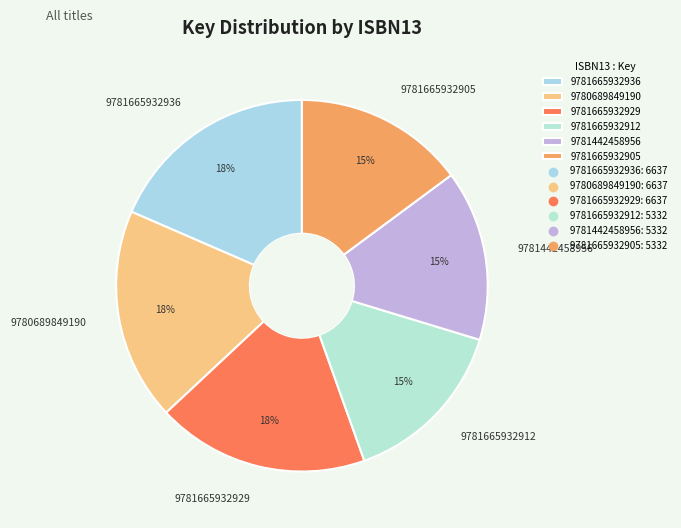

What is the ratio of the value at 9781665932905 to the value at 9781665932929?

0.8